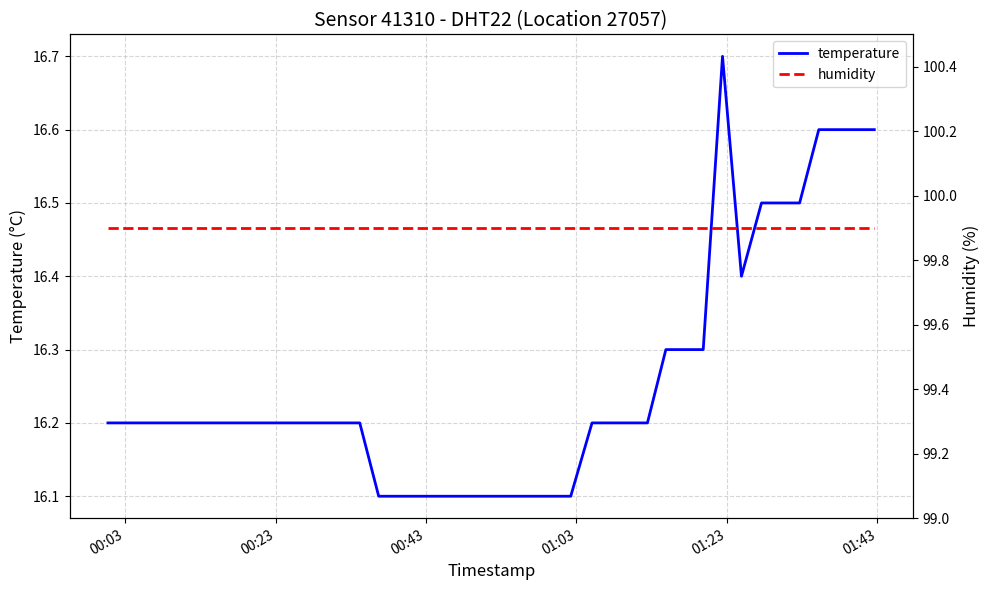

What is the highest value of the temperature series?

16.7